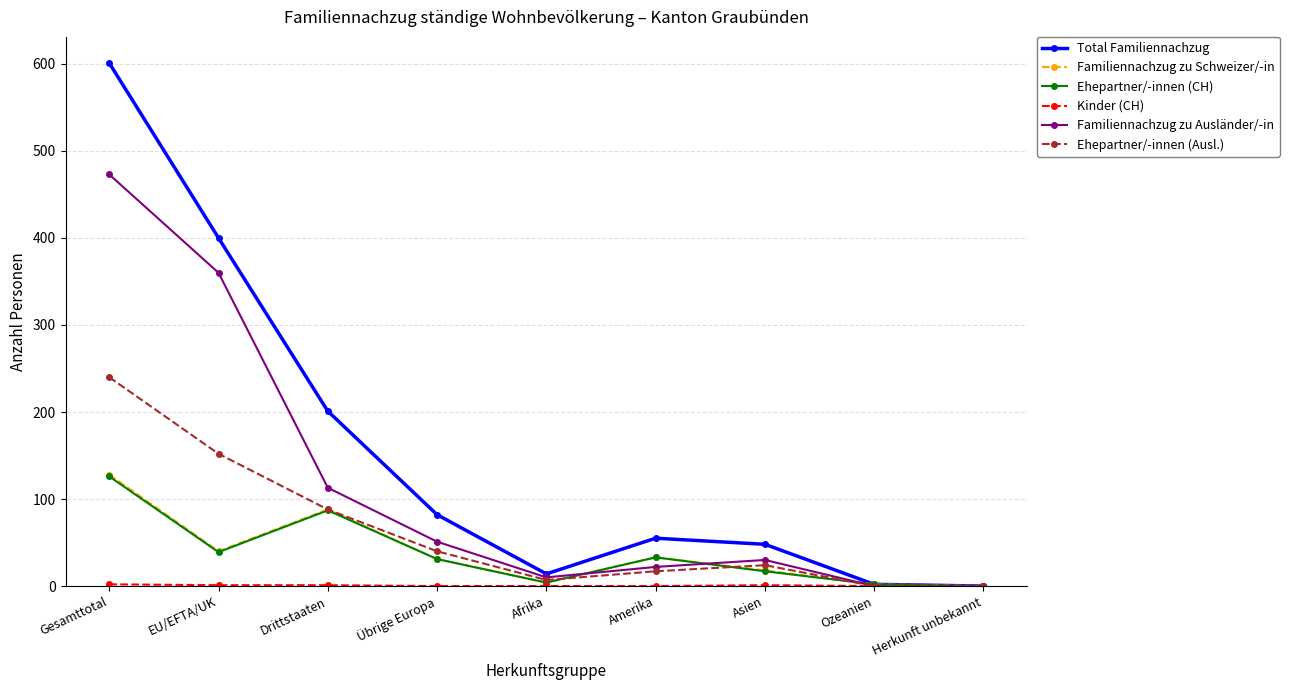

What is the difference between the highest and lowest values at Übrige Europa?

82